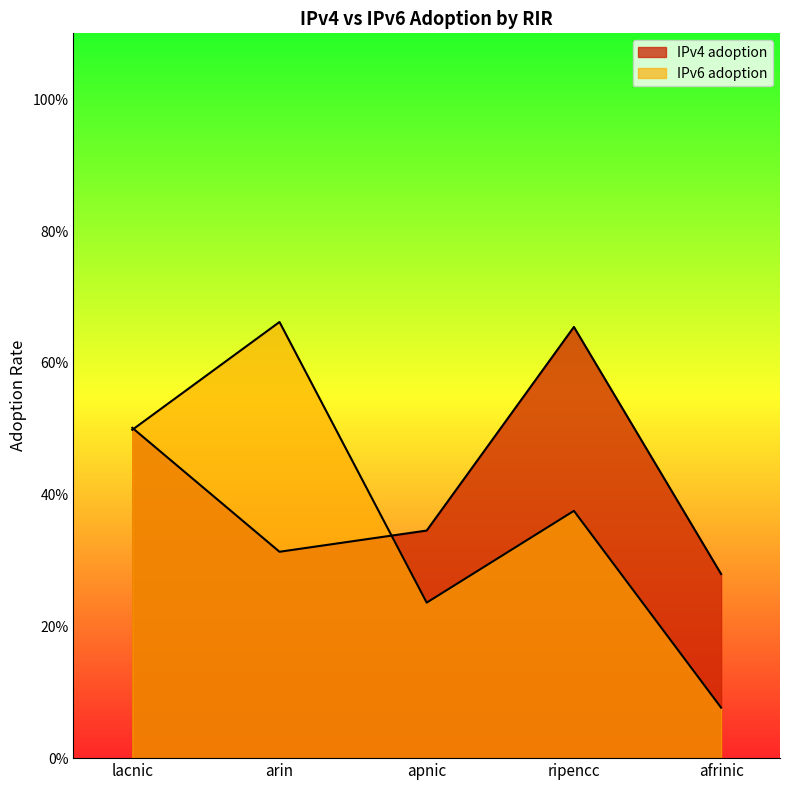

What is the average value of the IPv6 adoption series?

0.4